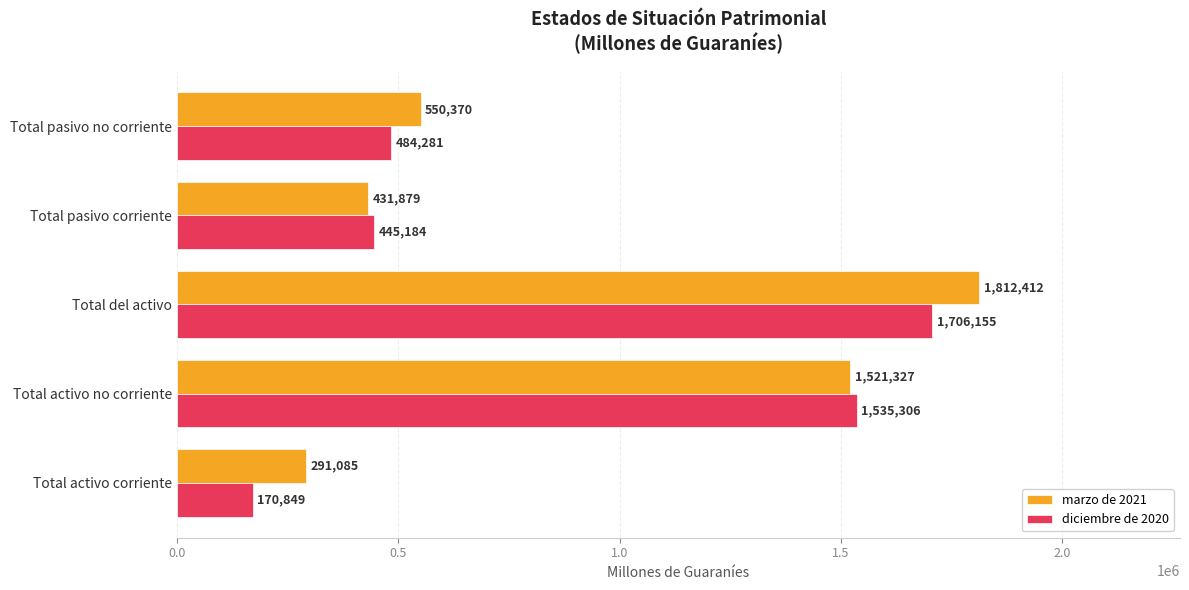

What is the average value of the marzo de 2021 series?

921415